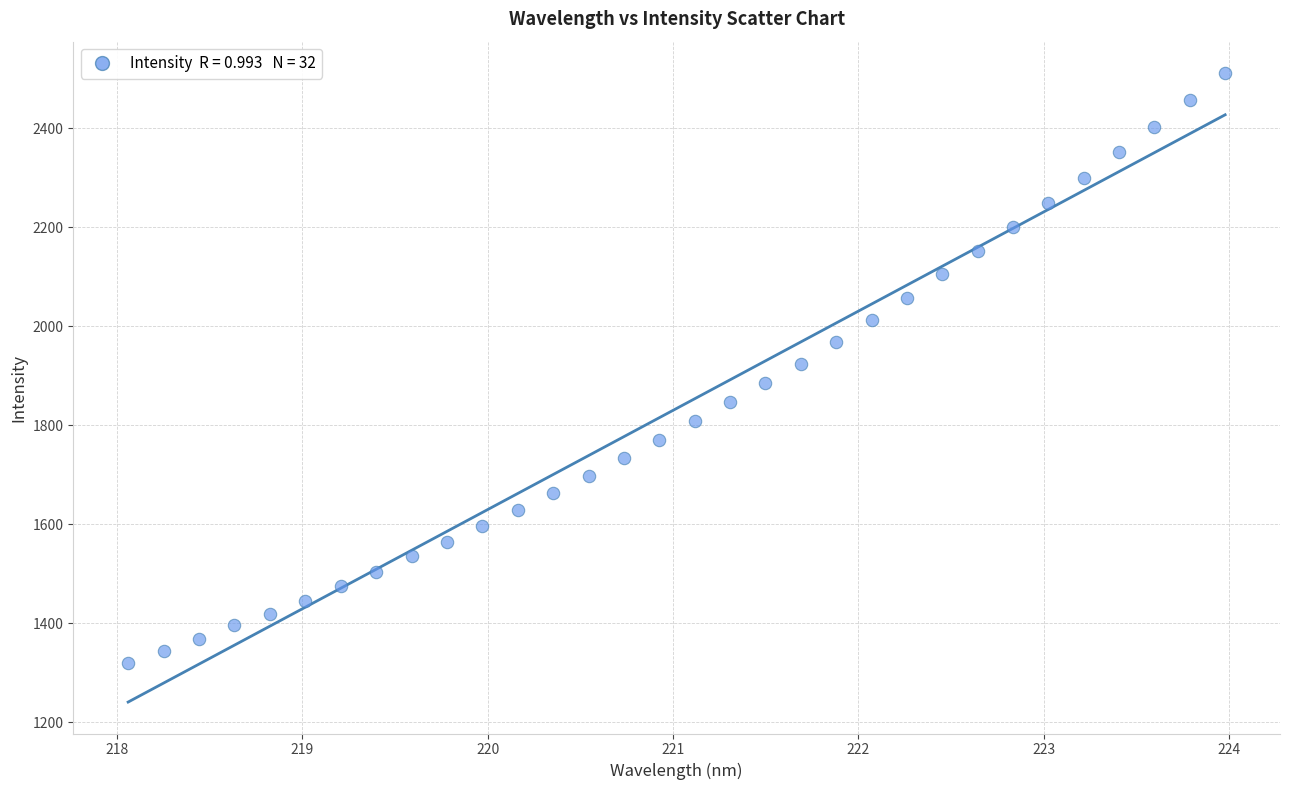

What is the range of X values (max minus min)?

5.9